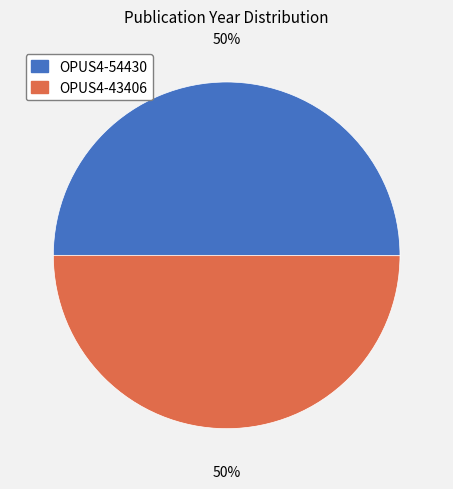

What is the ratio of the value at OPUS4-54430 to the value at OPUS4-43406?

1.0